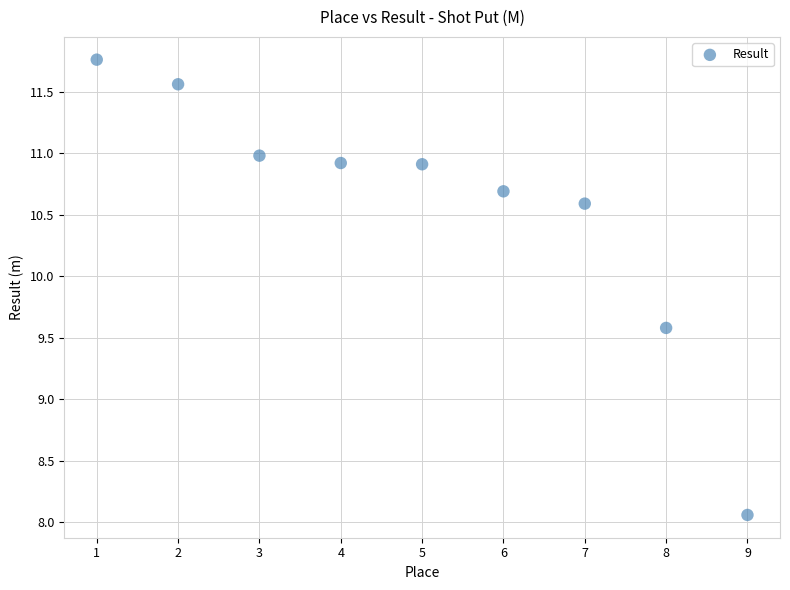

What Y value in the scatter plot is closest to 9?

9.6